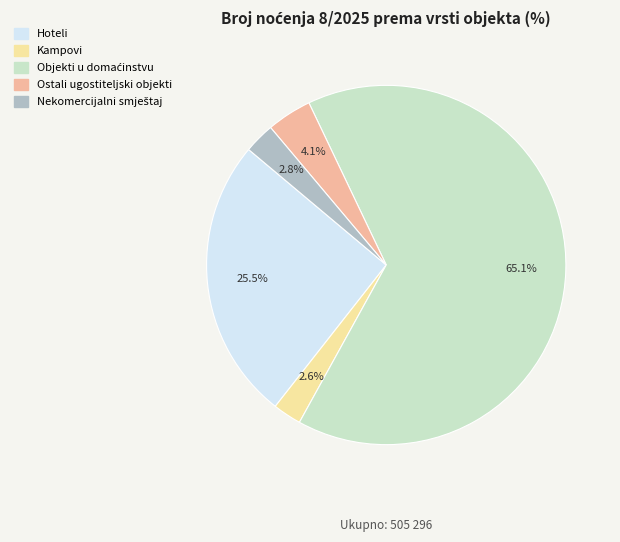

What percentage is NOT represented by Hoteli?

74.5%